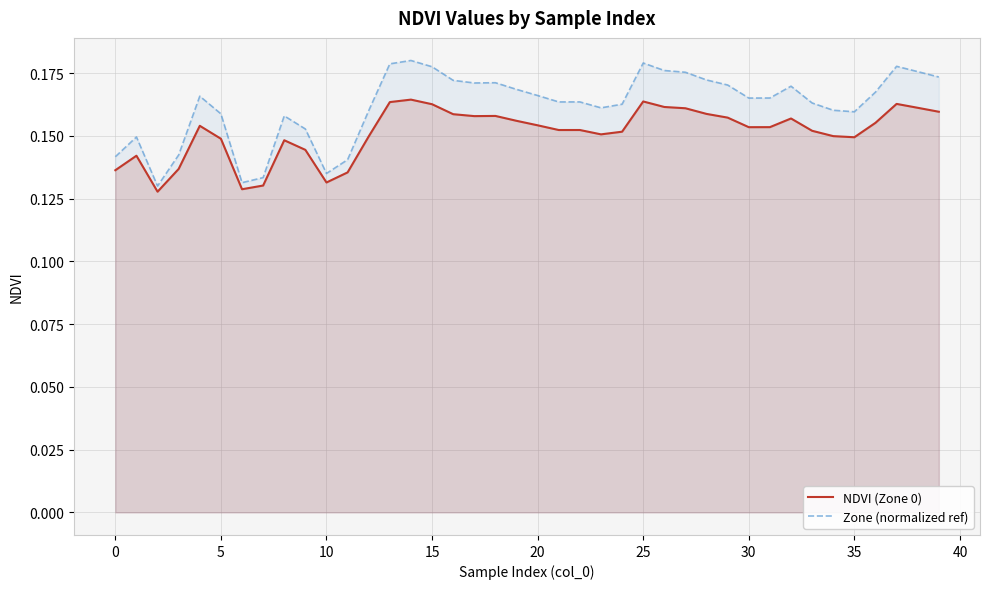

Between 36 and 18, which is larger?

18